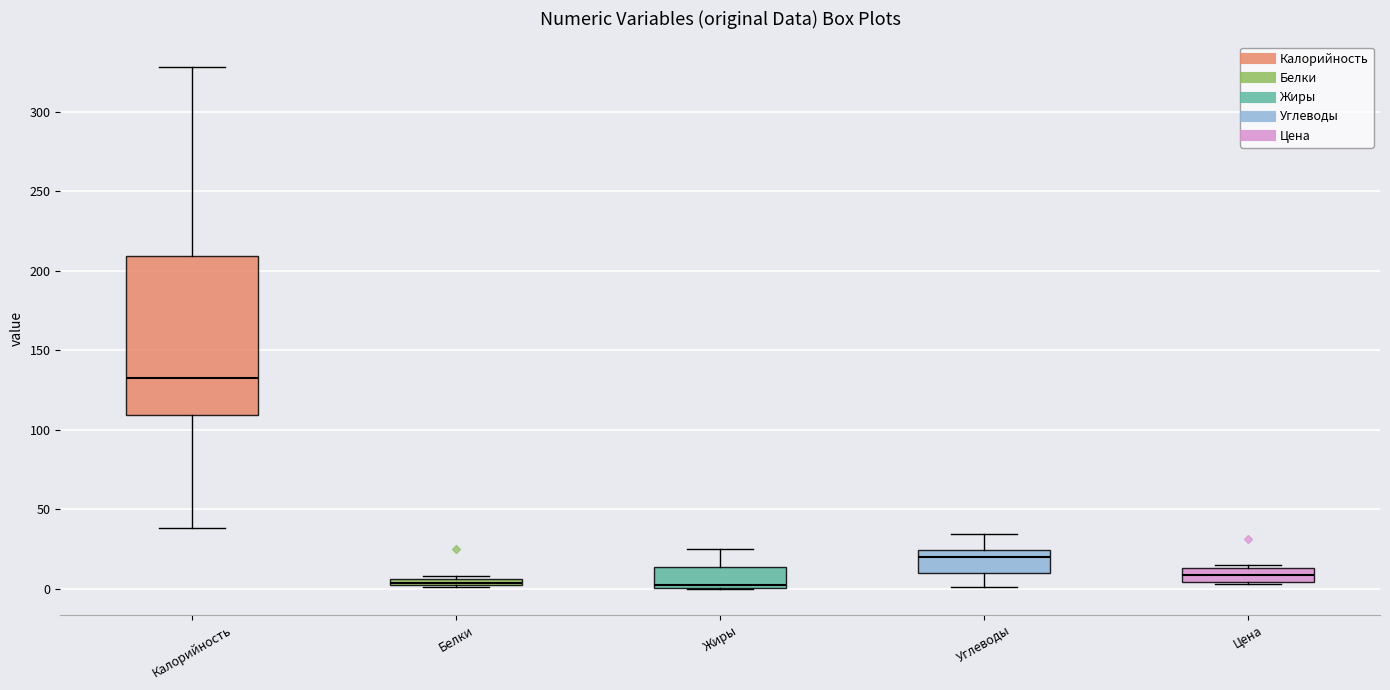

Comparing the boxes themselves (not the whiskers), which one is the tallest?

Калорийность